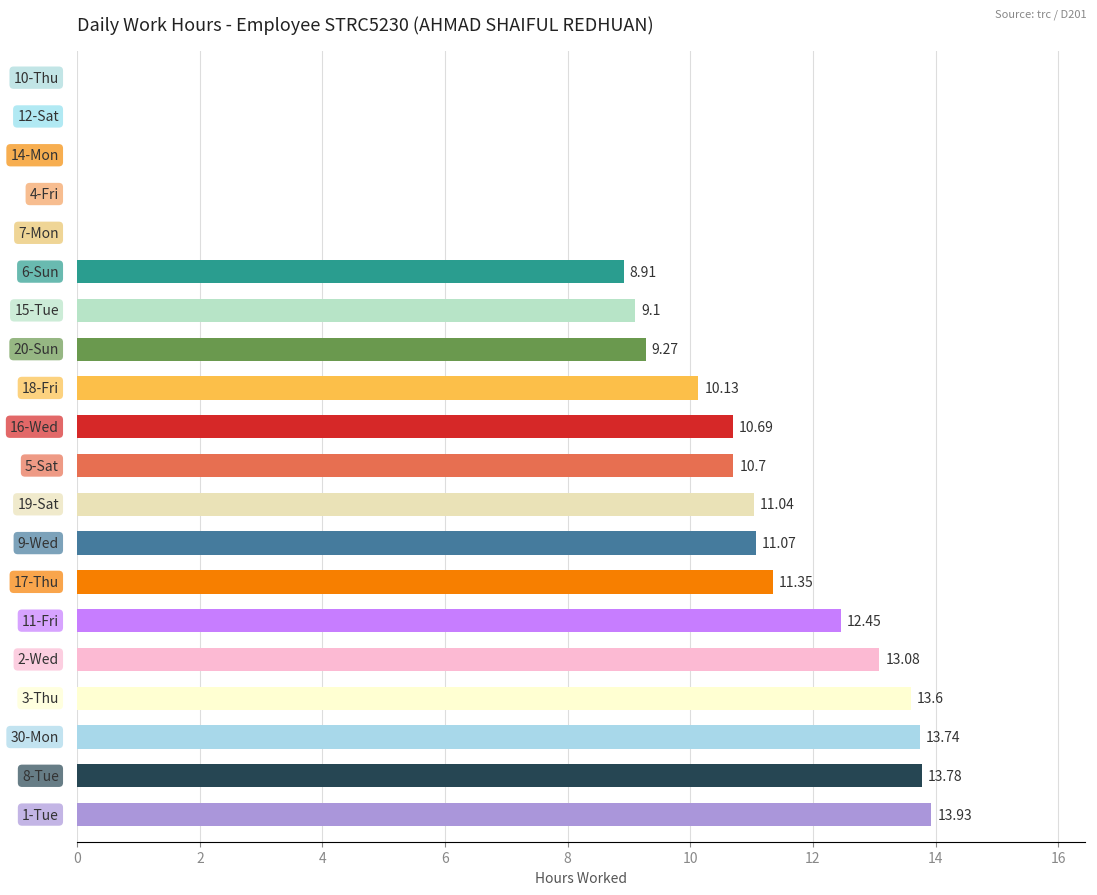

How many values exceed 10?

12